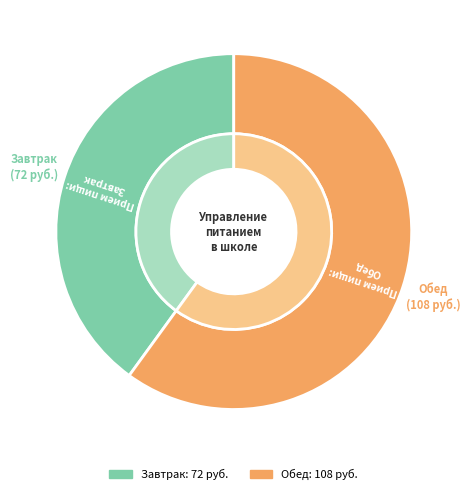

To the nearest percent, what is the combined percentage of Обед and Завтрак?

100%